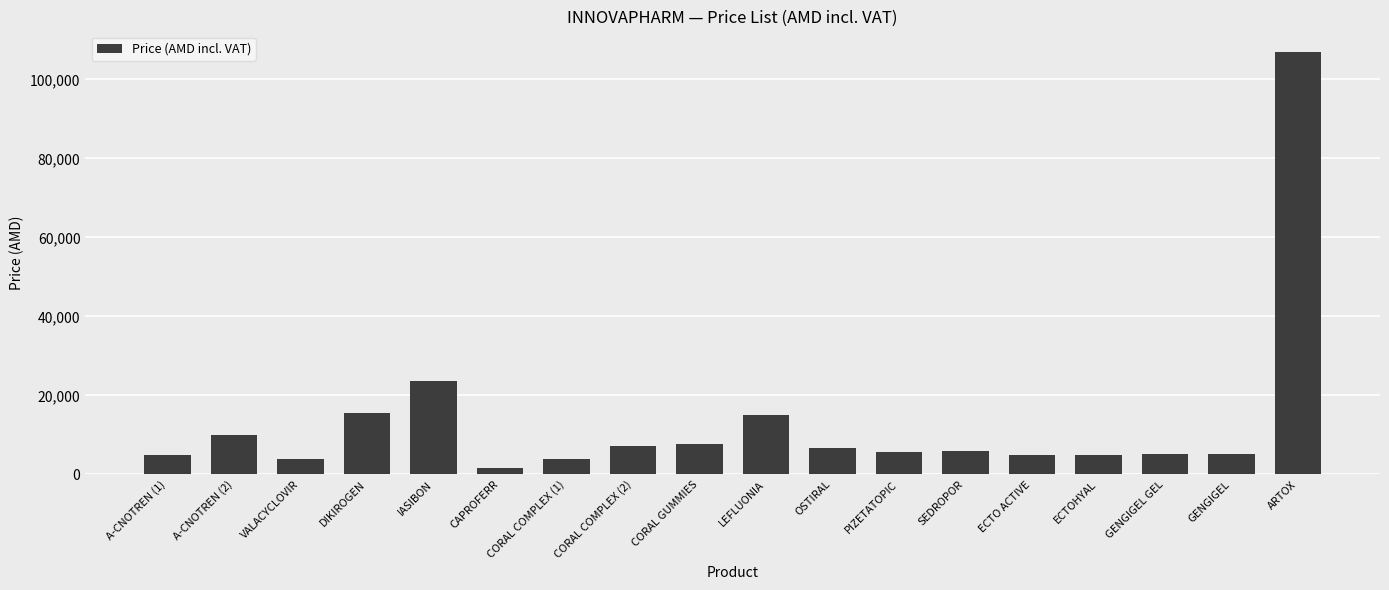

Approximately how many times larger is the value at LEFLUONIA compared to DIKIROGEN?

1.0